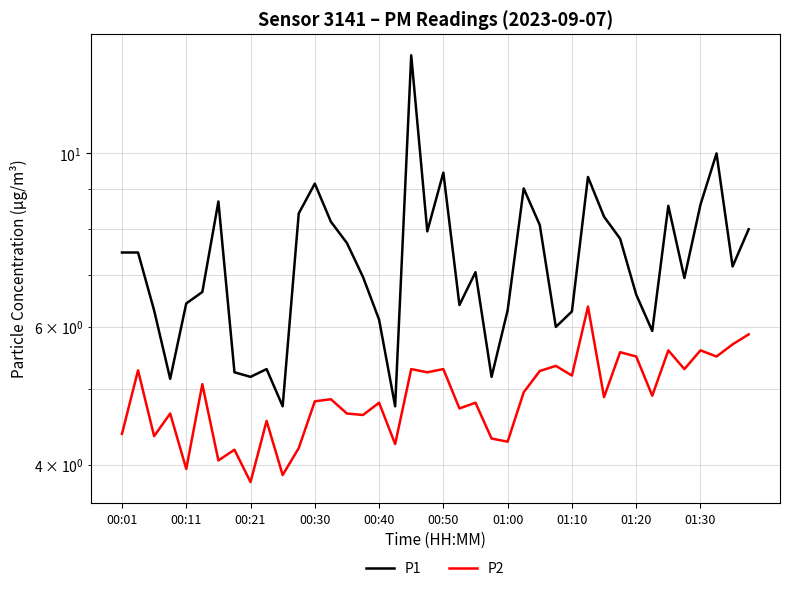

At which category is the sum across all series the highest?

18